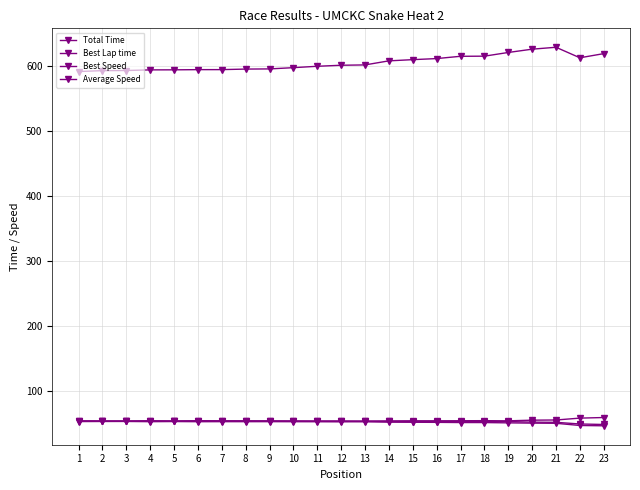

What is the value of the Average Speed point at the 9th from the left?

53.2